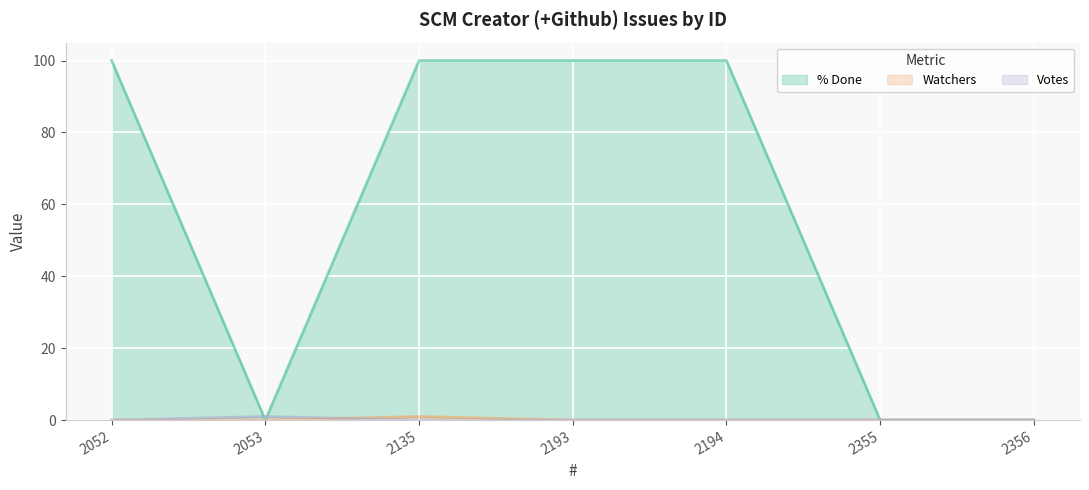

At which category does the chart reach its minimum across all series?

2053